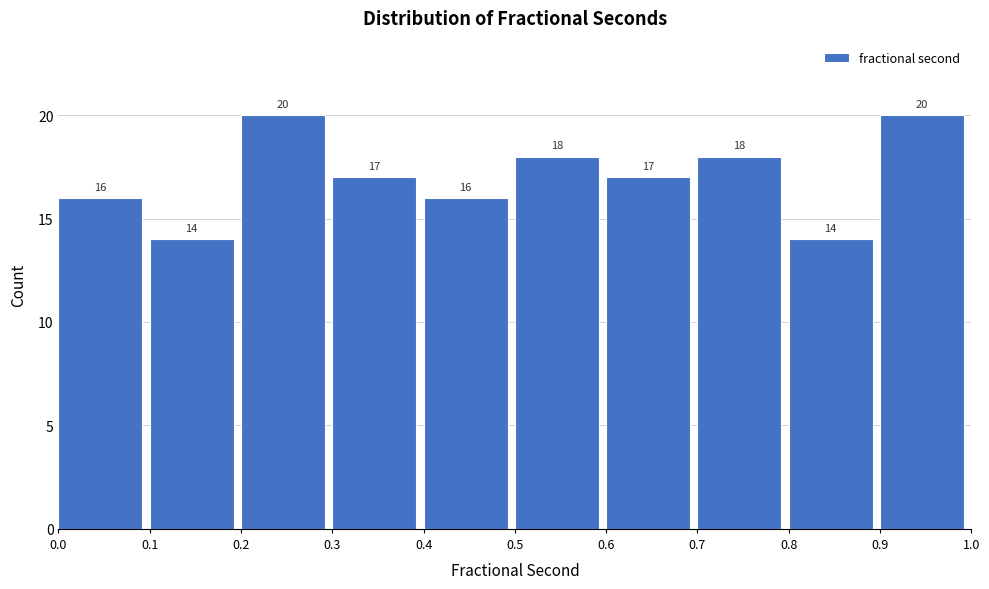

What is the height of the bar covering 0.9 to 1.0 on the x-axis?

20